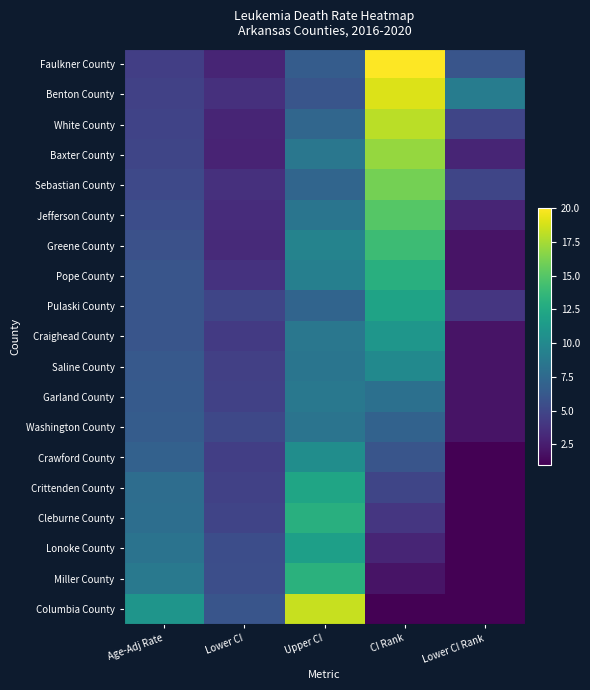

Reading left to right, extract all data points from this chart.

Faulkner County: Age-Adj Rate=4.5	Lower CI=3.0	Upper CI=6.5	CI Rank=20.0	Lower CI Rank=6.0
Benton County: Age-Adj Rate=4.7	Lower CI=3.6	Upper CI=6.0	CI Rank=19.0	Lower CI Rank=9.0
White County: Age-Adj Rate=4.8	Lower CI=3.0	Upper CI=7.3	CI Rank=18.0	Lower CI Rank=5.0
Baxter County: Age-Adj Rate=5.0	Lower CI=2.9	Upper CI=8.5	CI Rank=17.0	Lower CI Rank=3.0
Sebastian County: Age-Adj Rate=5.2	Lower CI=3.6	Upper CI=7.2	CI Rank=16.0	Lower CI Rank=5.0
Jefferson County: Age-Adj Rate=5.5	Lower CI=3.4	Upper CI=8.4	CI Rank=15.0	Lower CI Rank=3.0
Greene County: Age-Adj Rate=5.7	Lower CI=3.3	Upper CI=9.5	CI Rank=14.0	Lower CI Rank=2.0
Pope County: Age-Adj Rate=6.0	Lower CI=3.8	Upper CI=9.2	CI Rank=13.0	Lower CI Rank=2.0
Pulaski County: Age-Adj Rate=6.0	Lower CI=5.0	Upper CI=7.1	CI Rank=12.0	Lower CI Rank=4.0
Craighead County: Age-Adj Rate=6.0	Lower CI=4.2	Upper CI=8.5	CI Rank=11.0	Lower CI Rank=2.0
Saline County: Age-Adj Rate=6.3	Lower CI=4.6	Upper CI=8.4	CI Rank=10.0	Lower CI Rank=2.0
Garland County: Age-Adj Rate=6.4	Lower CI=4.7	Upper CI=8.6	CI Rank=8.0	Lower CI Rank=2.0
Washington County: Age-Adj Rate=6.5	Lower CI=5.1	Upper CI=8.3	CI Rank=7.0	Lower CI Rank=2.0
Crawford County: Age-Adj Rate=6.9	Lower CI=4.5	Upper CI=10.3	CI Rank=6.0	Lower CI Rank=1.0
Crittenden County: Age-Adj Rate=7.8	Lower CI=4.7	Upper CI=12.2	CI Rank=5.0	Lower CI Rank=1.0
Cleburne County: Age-Adj Rate=7.9	Lower CI=4.9	Upper CI=13.0	CI Rank=4.0	Lower CI Rank=1.0
Lonoke County: Age-Adj Rate=8.2	Lower CI=5.5	Upper CI=11.7	CI Rank=3.0	Lower CI Rank=1.0
Miller County: Age-Adj Rate=8.7	Lower CI=5.6	Upper CI=13.1	CI Rank=2.0	Lower CI Rank=1.0
Columbia County: Age-Adj Rate=10.9	Lower CI=6.0	Upper CI=18.4	CI Rank=1.0	Lower CI Rank=1.0